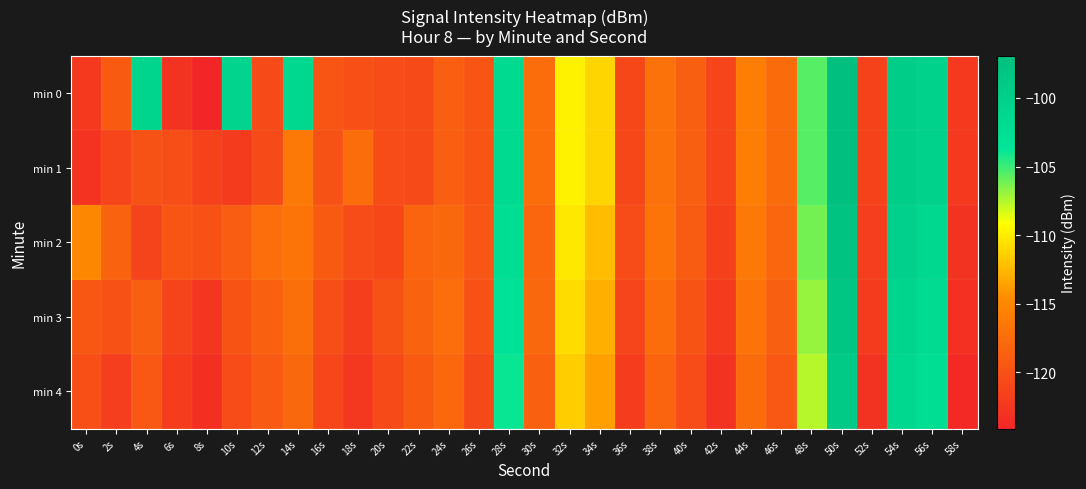

Reading right to left, extract all data points from this chart.

min 0: 58s=-122.3	56s=-100.2	54s=-99.5	52s=-121.4	50s=-96.9	48s=-105.6	46s=-117.6	44s=-115.9	42s=-121.1	40s=-118.7	38s=-117.1	36s=-121.0	34s=-111.1	32s=-109.7	30s=-117.4	28s=-101.8	26s=-119.7	24s=-118.8	22s=-120.6	20s=-120.5	18s=-120.2	16s=-119.7	14s=-101.3	12s=-120.7	10s=-100.7	8s=-124.1	6s=-122.9	4s=-100.8	2s=-119.2	0s=-122.3
min 1: 58s=-122.3	56s=-100.2	54s=-99.5	52s=-121.4	50s=-96.9	48s=-105.6	46s=-117.6	44s=-115.9	42s=-121.1	40s=-118.7	38s=-117.1	36s=-121.0	34s=-111.1	32s=-109.7	30s=-117.4	28s=-101.8	26s=-119.7	24s=-118.8	22s=-120.6	20s=-120.5	18s=-117.4	16s=-119.9	14s=-116.3	12s=-120.6	10s=-122.1	8s=-121.5	6s=-120.3	4s=-120.0	2s=-121.2	0s=-122.7
min 2: 58s=-122.8	56s=-101.3	54s=-100.1	52s=-121.8	50s=-97.5	48s=-106.2	46s=-118.1	44s=-116.3	42s=-121.5	40s=-119.1	38s=-116.8	36s=-120.5	34s=-112.3	32s=-110.2	30s=-118.1	28s=-102.5	26s=-119.6	24s=-117.9	22s=-118.3	20s=-121.0	18s=-120.5	16s=-119.2	14s=-116.8	12s=-117.4	10s=-118.9	8s=-120.1	6s=-119.7	4s=-121.3	2s=-118.5	0s=-115.0
min 3: 58s=-123.1	56s=-101.9	54s=-100.8	52s=-122.1	50s=-98.2	48s=-106.9	46s=-118.7	44s=-116.9	42s=-122.1	40s=-119.8	38s=-117.5	36s=-121.2	34s=-112.9	32s=-110.8	30s=-117.9	28s=-103.2	26s=-120.1	24s=-117.3	22s=-118.5	20s=-119.9	18s=-121.7	16s=-120.4	14s=-117.2	12s=-118.6	10s=-119.8	8s=-122.5	6s=-121.3	4s=-118.7	2s=-120.1	0s=-119.5
min 4: 58s=-123.8	56s=-102.6	54s=-101.5	52s=-122.8	50s=-98.9	48s=-107.6	46s=-119.4	44s=-117.6	42s=-122.8	40s=-120.5	38s=-118.2	36s=-121.9	34s=-113.6	32s=-111.5	30s=-118.6	28s=-103.9	26s=-120.8	24s=-118.0	22s=-119.2	20s=-120.6	18s=-122.4	16s=-121.1	14s=-117.9	12s=-119.3	10s=-120.5	8s=-123.2	6s=-122.0	4s=-119.4	2s=-121.8	0s=-120.2